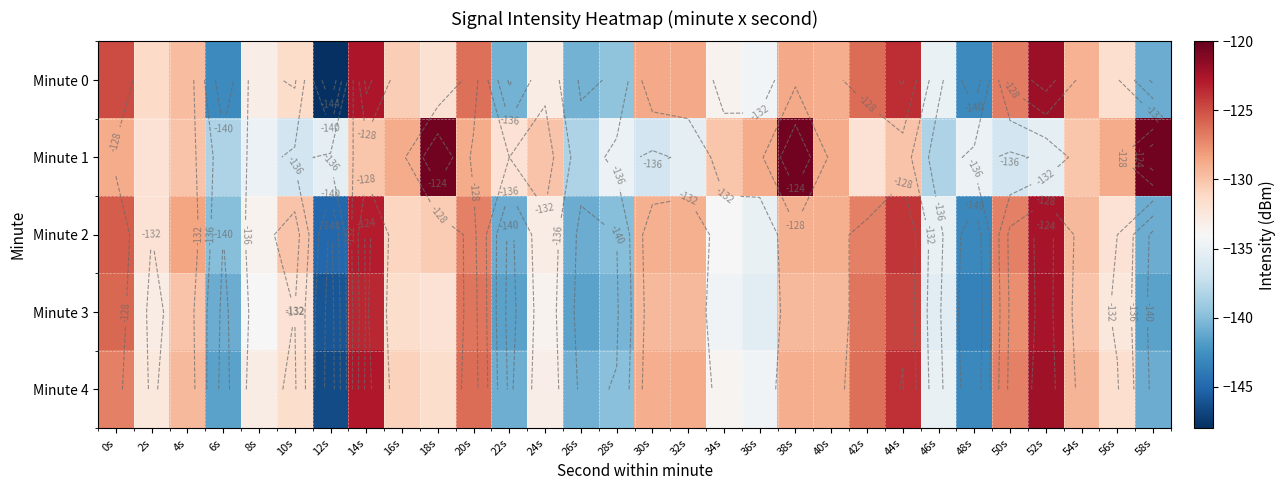

Is it true that Minute 4 equals -212.4 at 56s?

False